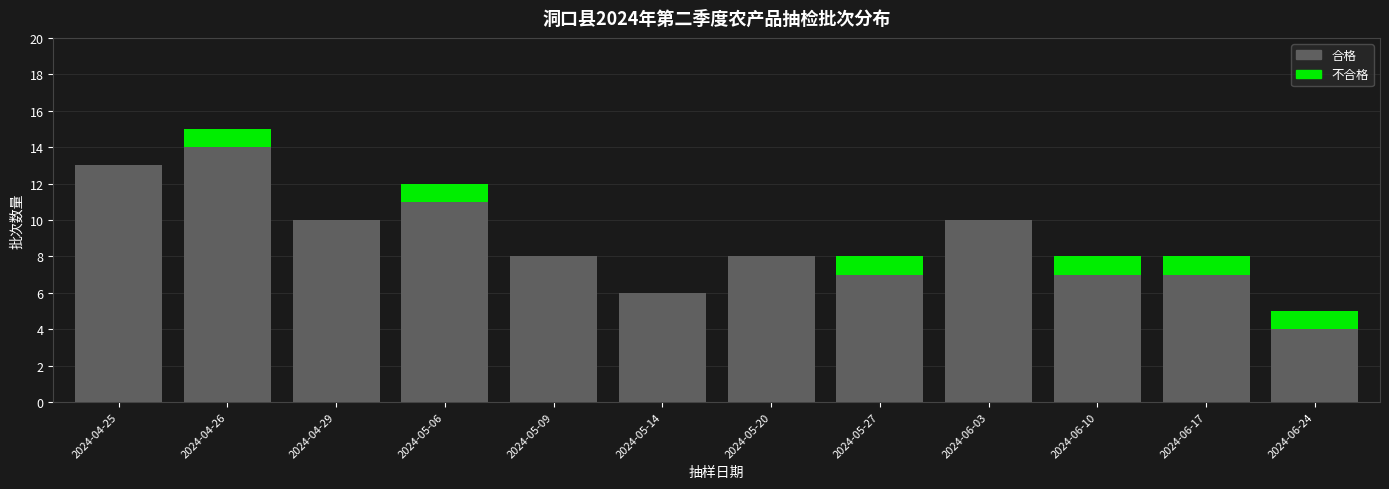

Reading left to right, what are the values for 合格?

2024-04-25=13	2024-04-26=14	2024-04-29=10	2024-05-06=11	2024-05-09=8	2024-05-14=6	2024-05-20=8	2024-05-27=7	2024-06-03=10	2024-06-10=7	2024-06-17=7	2024-06-24=4